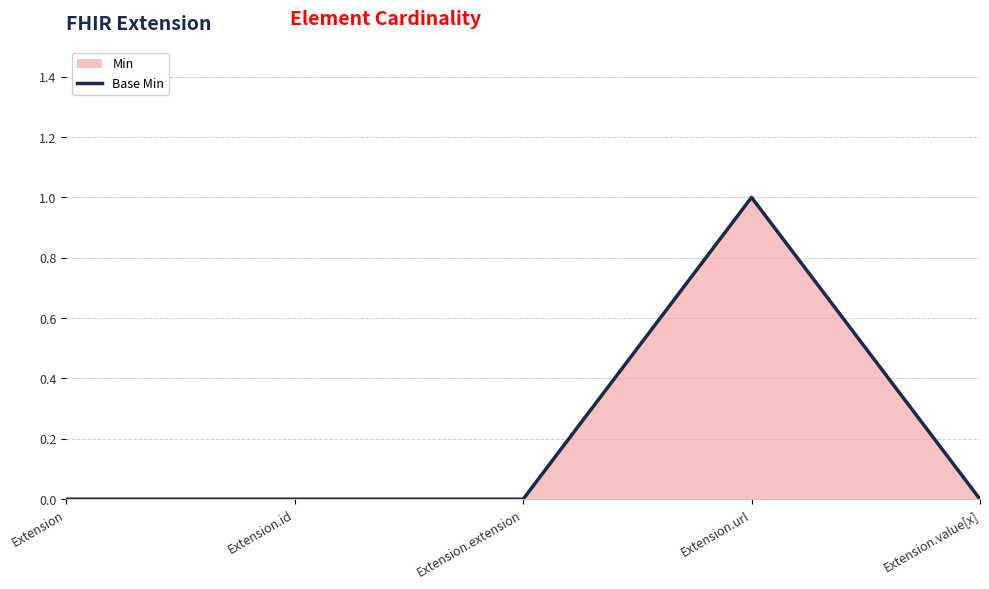

Does the chart have visible grid lines?

Yes